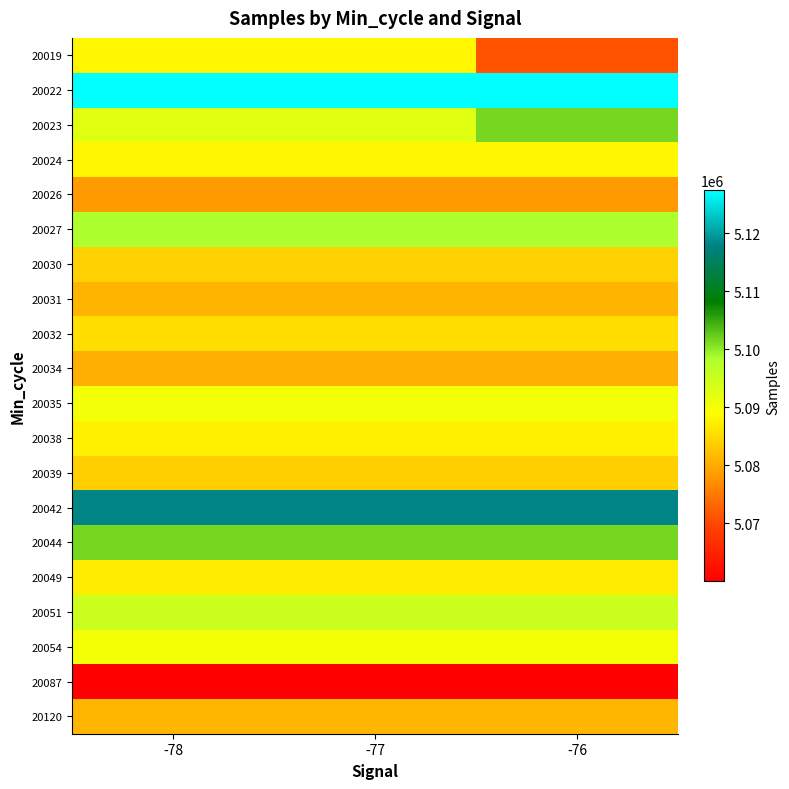

Which has a higher value, -76 or -77?

-77